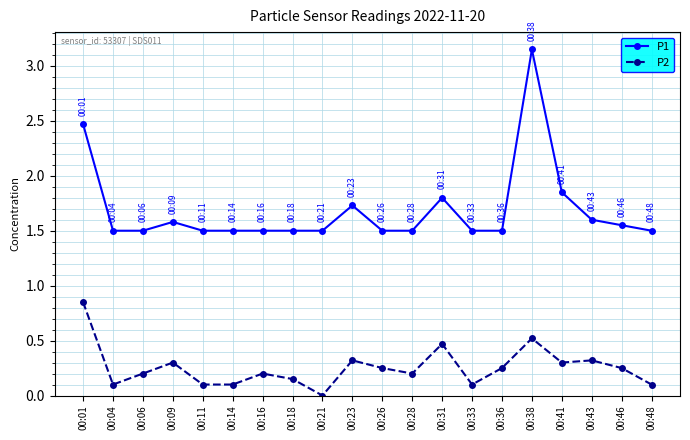

Count the number of categories in the chart.

20